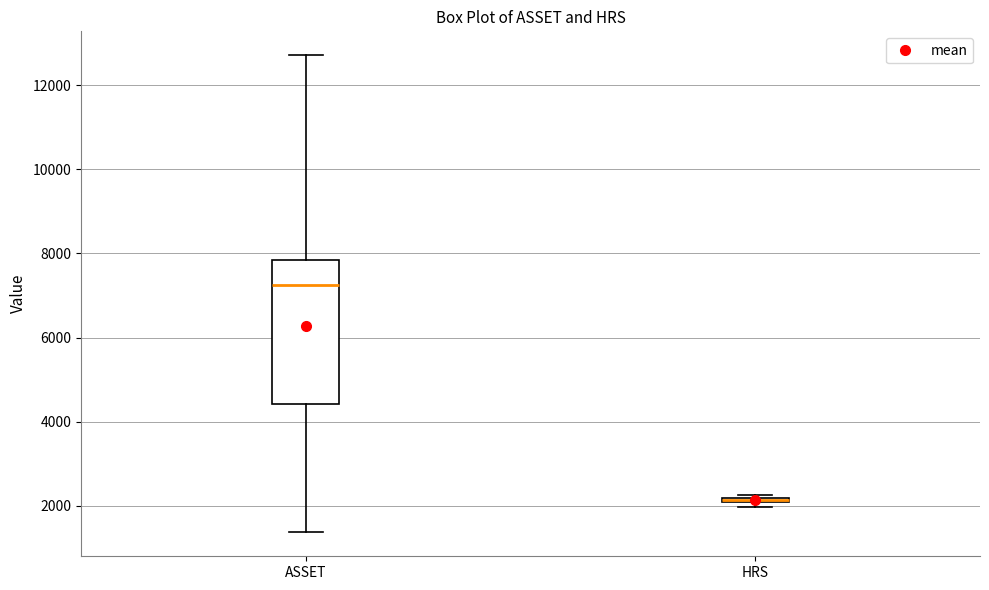

Where does the lower whisker of the box for ASSET end on the y-axis? The values are not printed on the chart, so give them approximately, as read against the axis.

1400